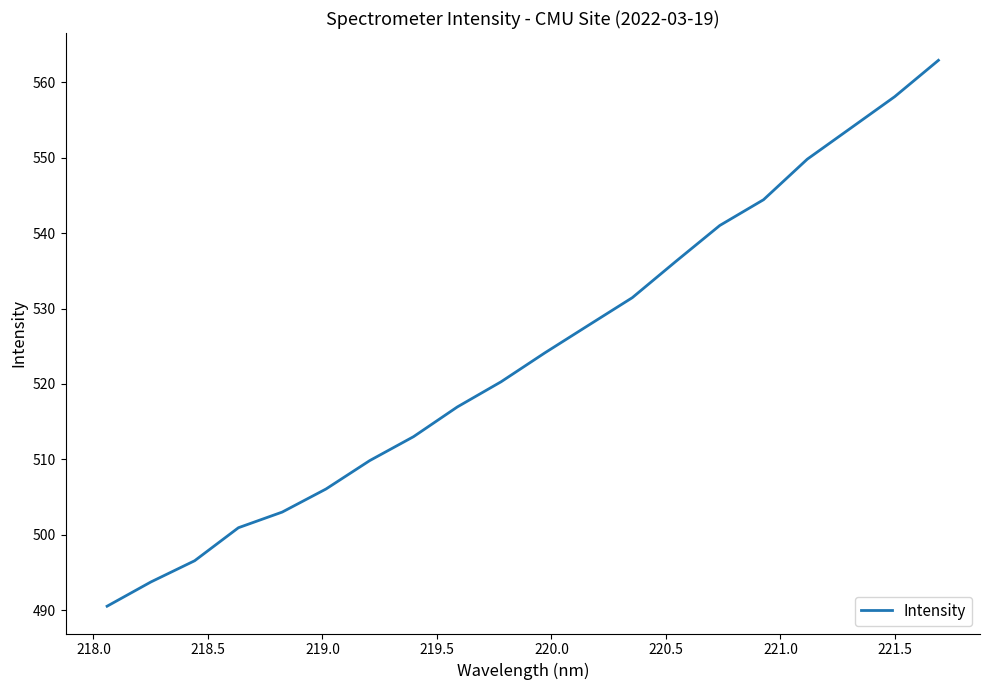

What is the difference between the maximum and minimum values?

72.4